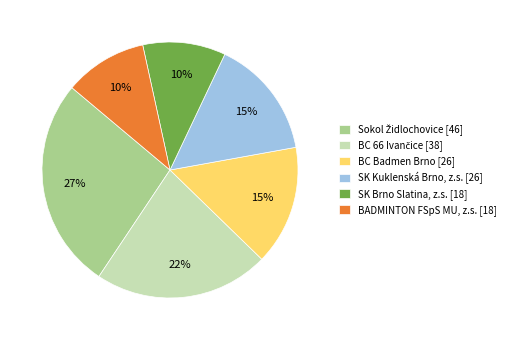

To the nearest percent, what portion does BADMINTON FSpS MU, z.s. [18] represent?

10%